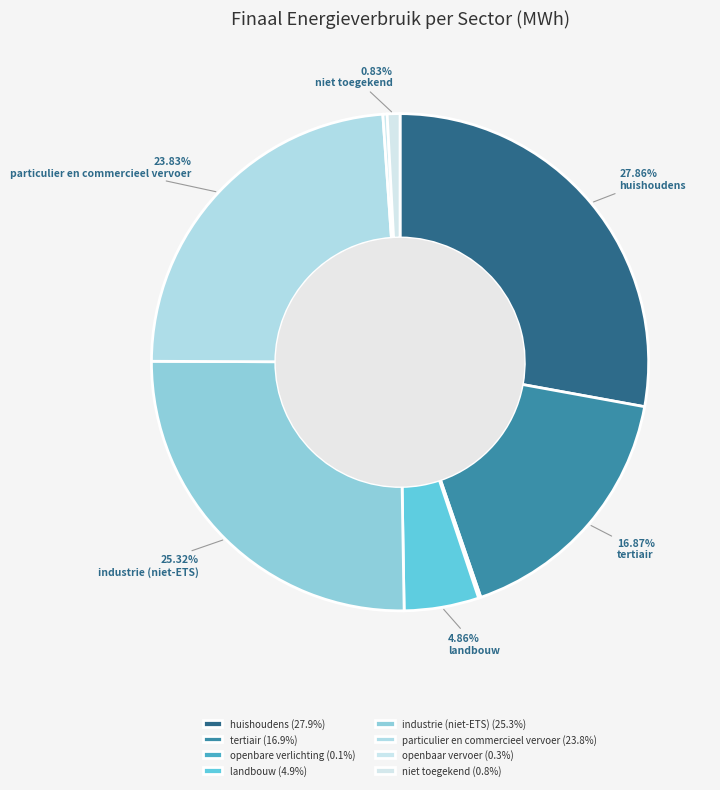

Which slice is the largest?

huishoudens